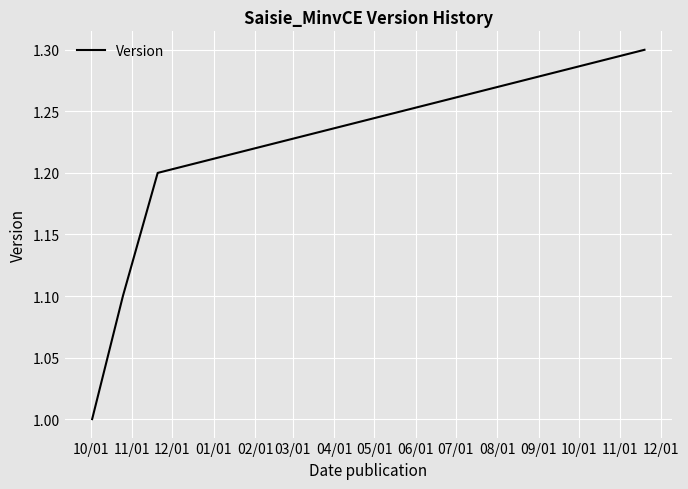

Reading left to right, list all the values displayed in this chart.

1.0	1.1	1.2	1.3